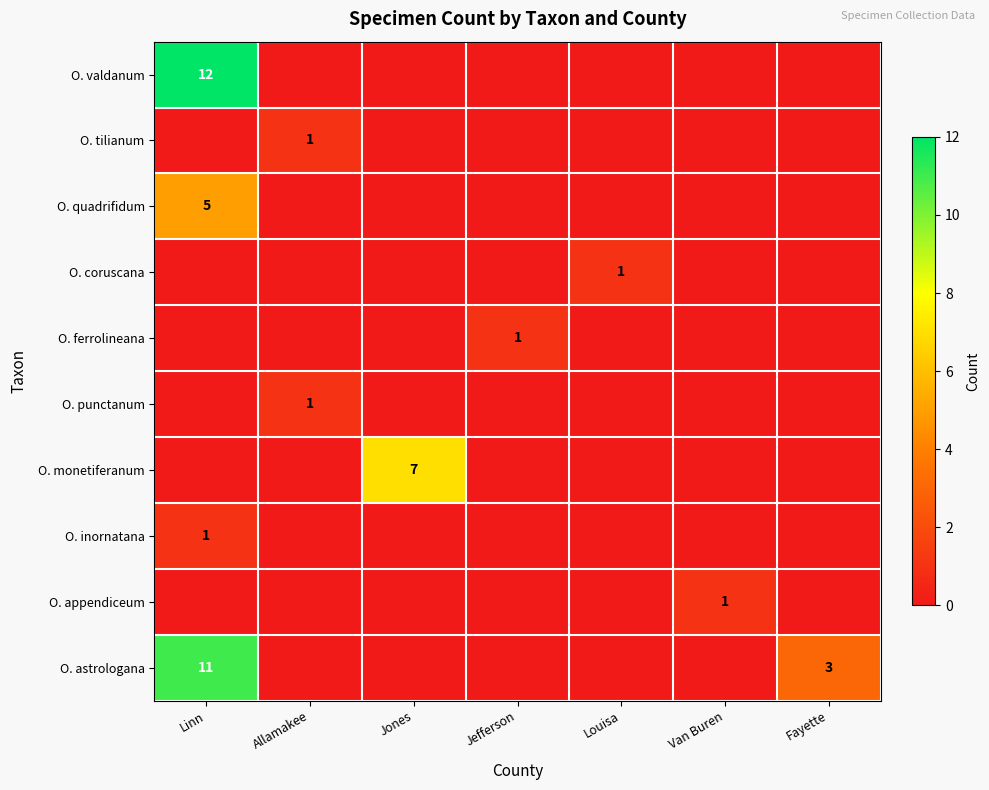

What is the greatest value displayed?

12